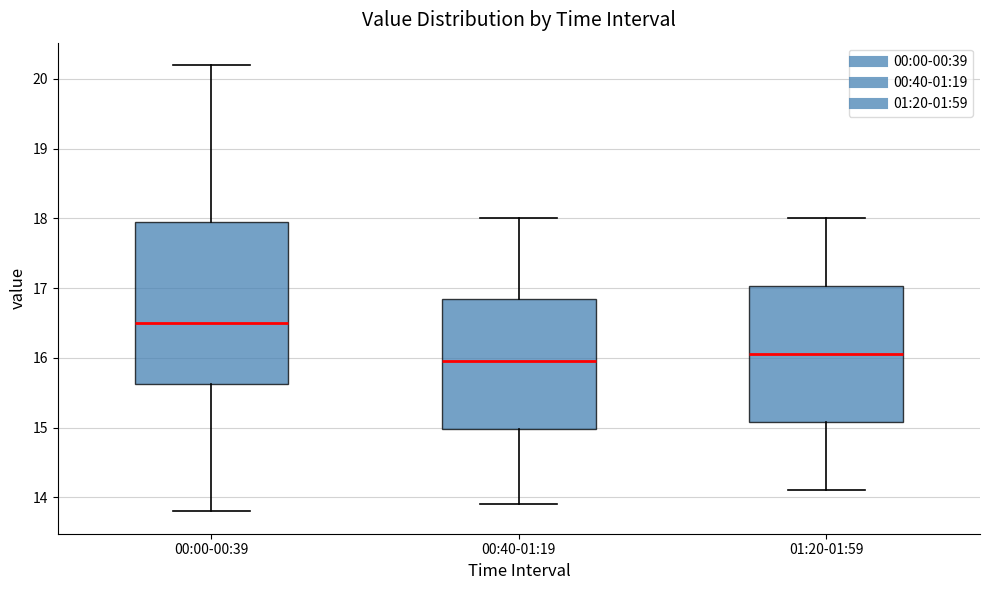

Which box is the tallest, from its lower edge to its upper edge?

00:00-00:39